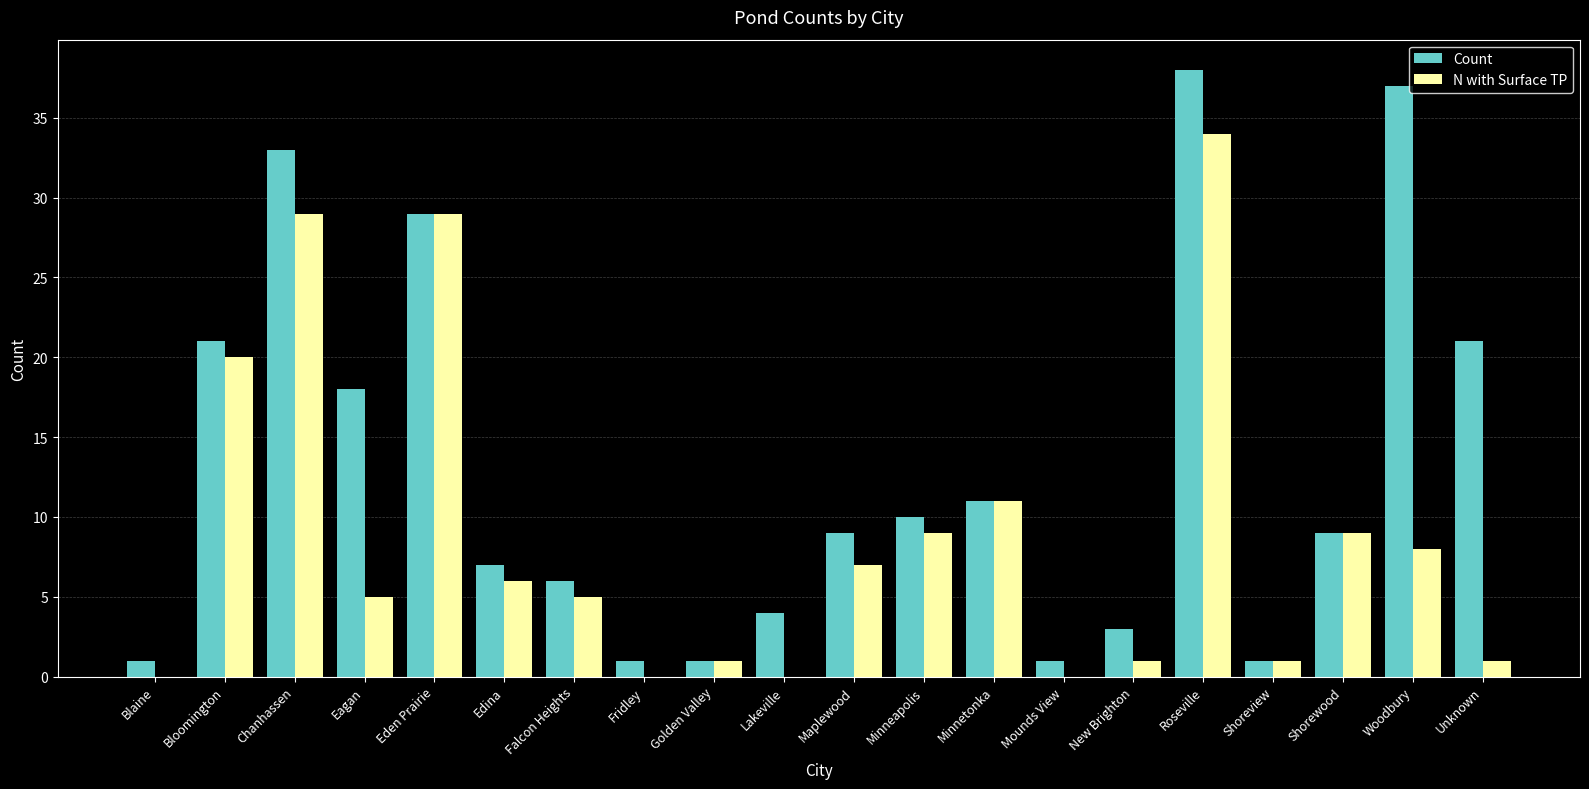

What is the total value across all series at Eden Prairie?

58